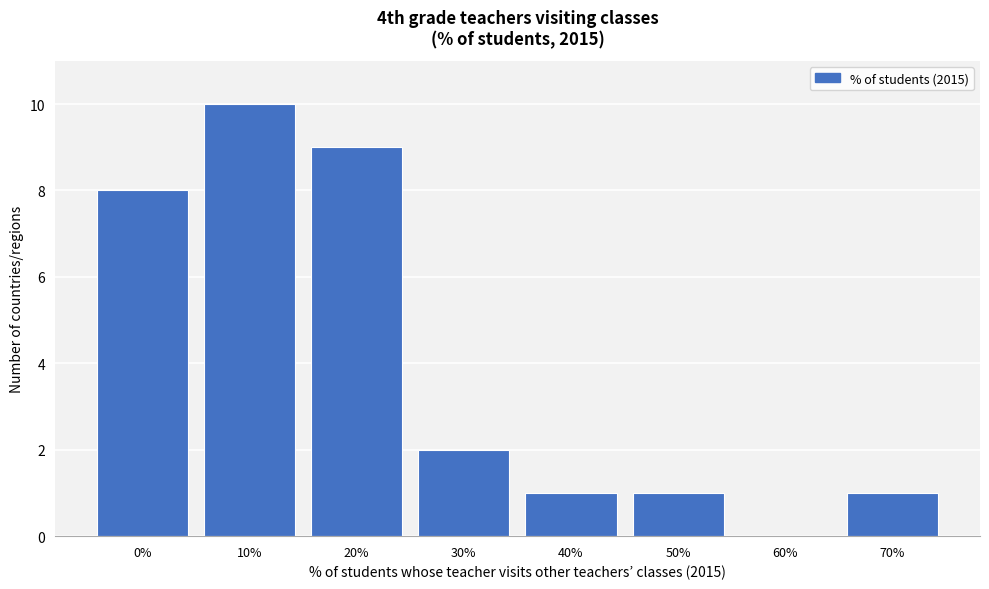

Reading left to right, what are all the values shown in this chart?

0%=8	10%=10	20%=9	30%=2	40%=1	50%=1	60%=0	70%=1